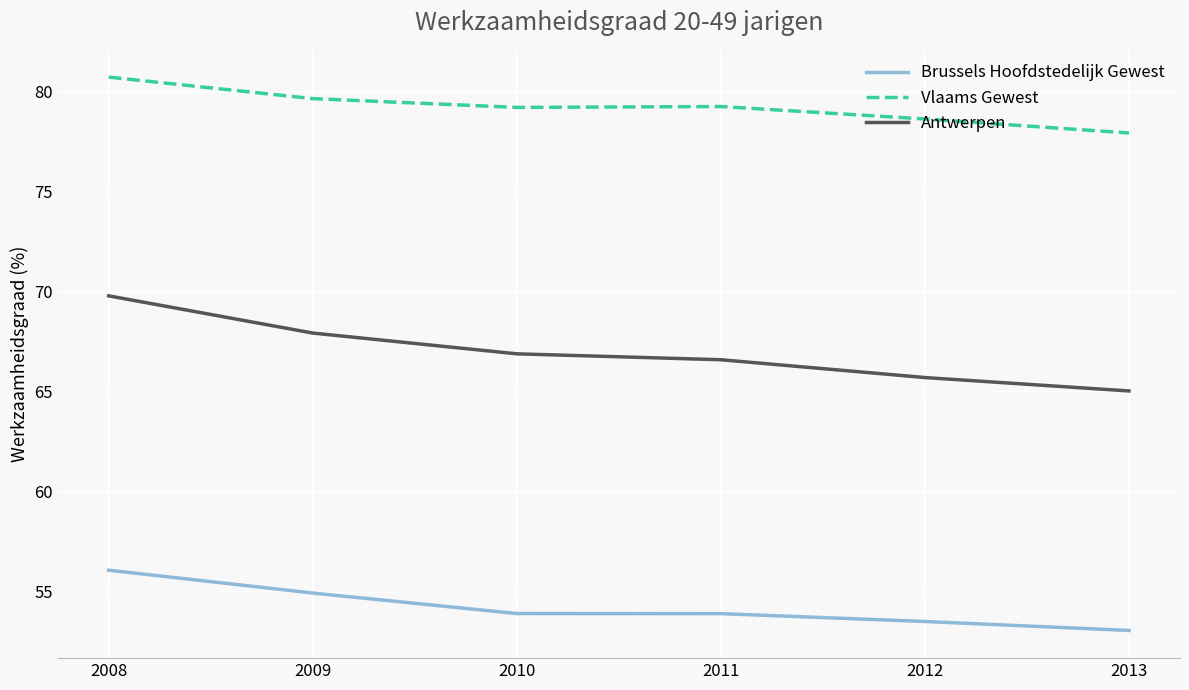

True or false: Antwerpen has more than 2 points higher than both neighbors.

False